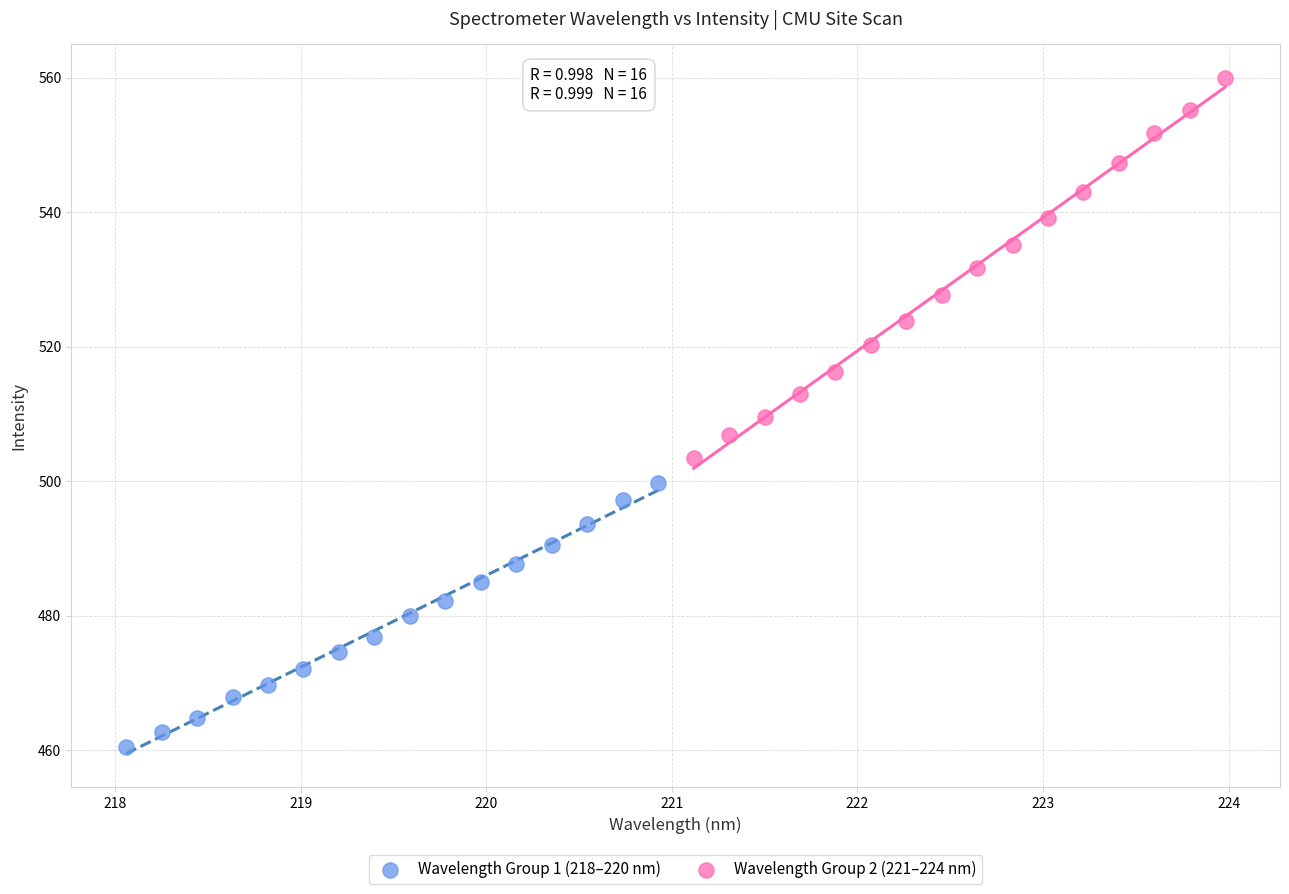

Which series reaches the maximum Y coordinate?

Wavelength Group 2 (221–224 nm)